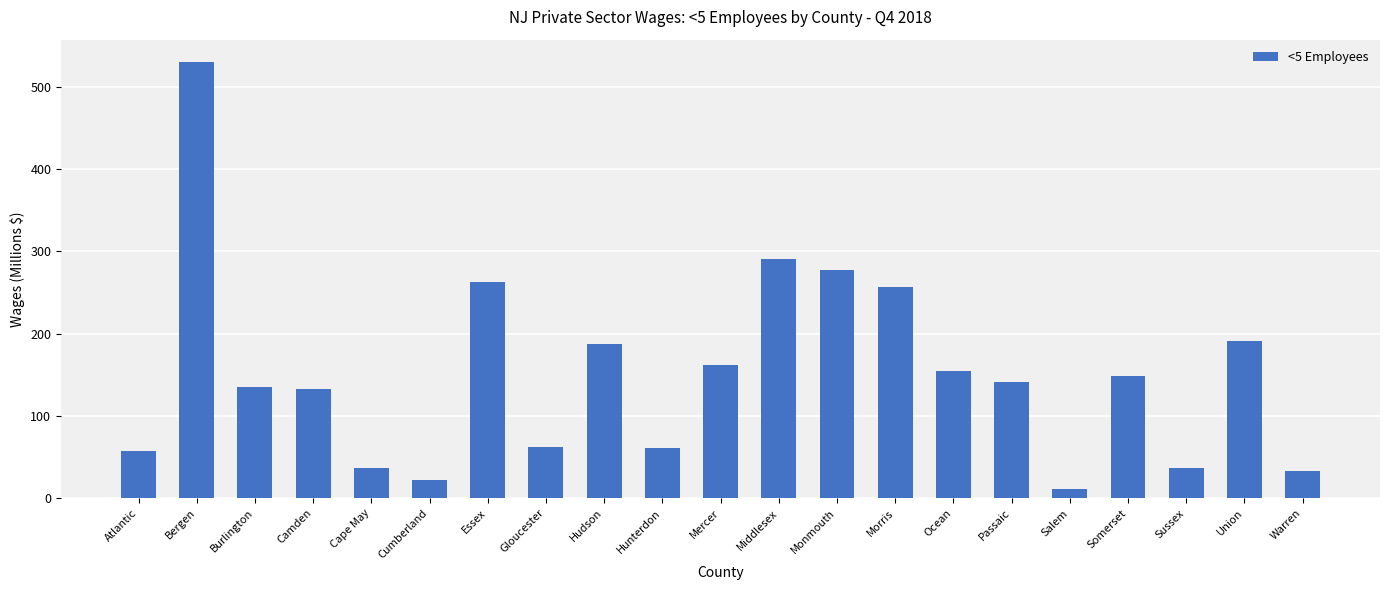

What is the smallest value displayed?

10.9